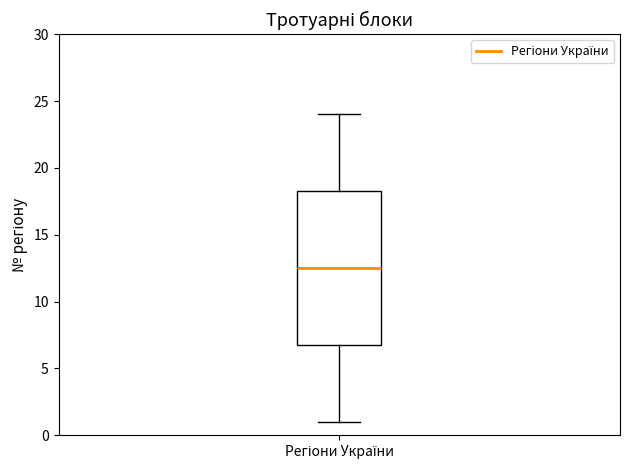

Where does the upper whisker of the box for Регіони України end on the y-axis? The values are not printed on the chart, so give them approximately, as read against the axis.

24.0